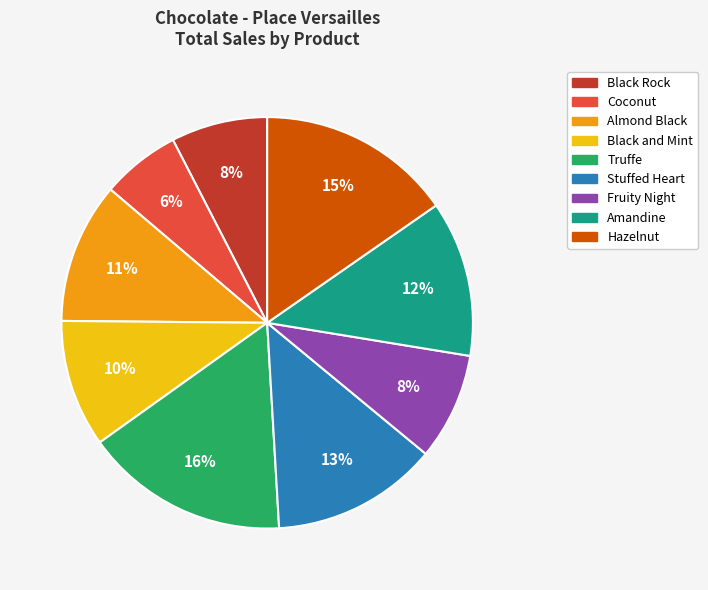

Approximately how many times larger is the value at Hazelnut compared to Coconut?

2.5